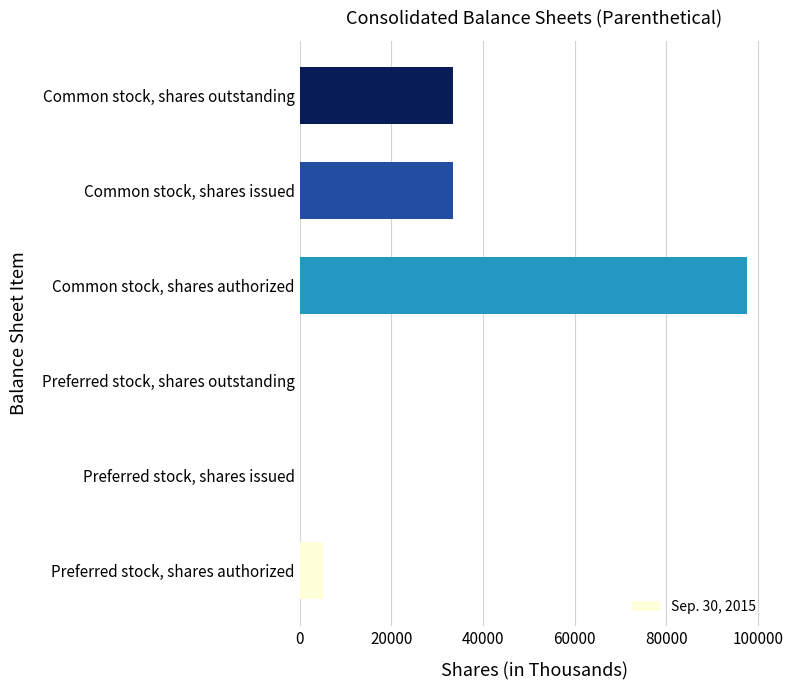

The chart shows a value of 0 at Preferred stock, shares outstanding. True or false?

True